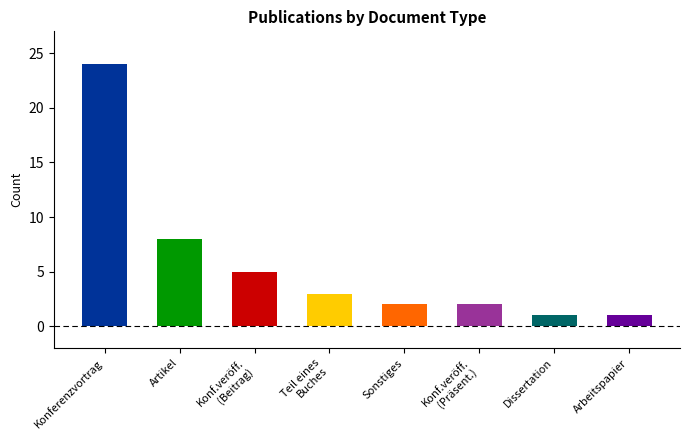

What is the maximum value shown in the chart?

24